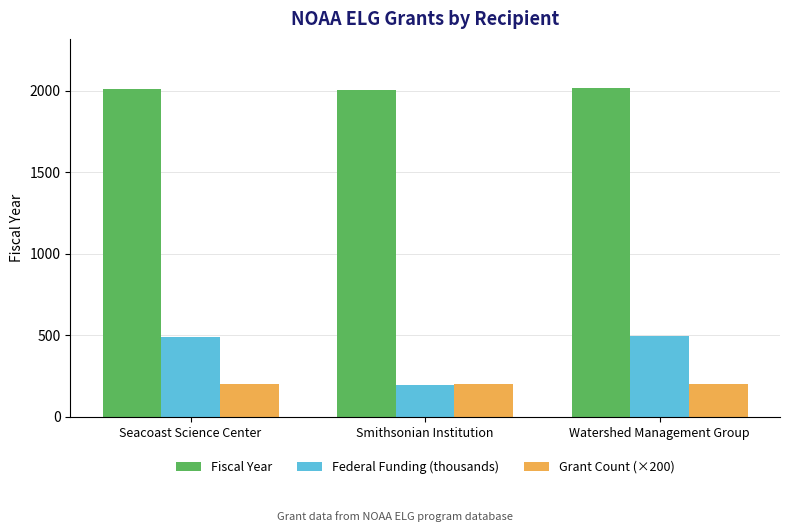

How many bars are there in total?

9